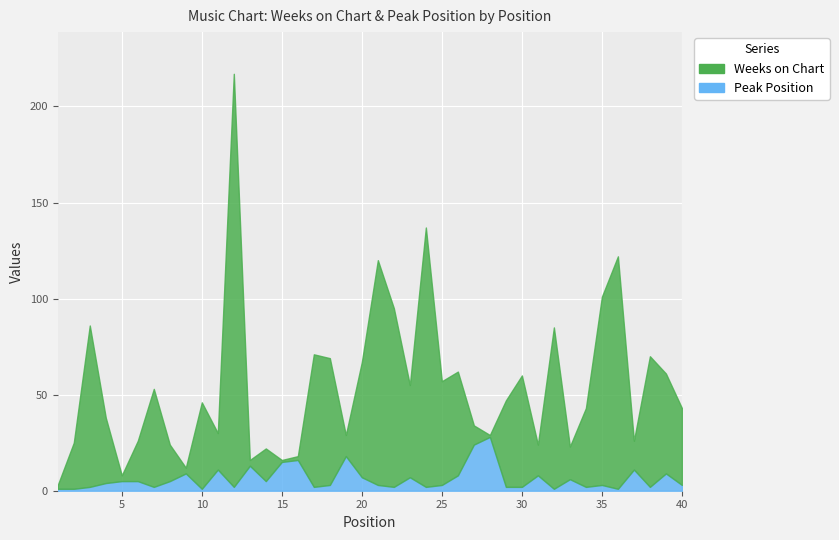

At 2, list the series in order from smallest to largest.

Peak Position, Weeks on Chart